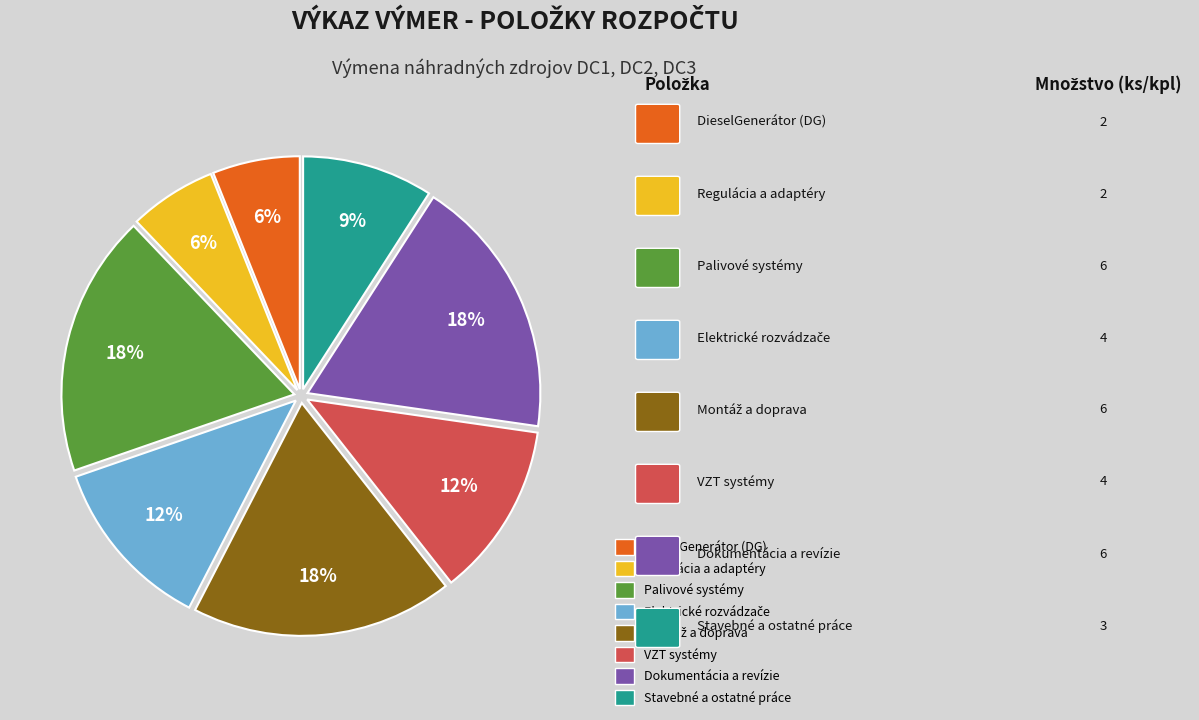

How many segments does this pie chart have?

8